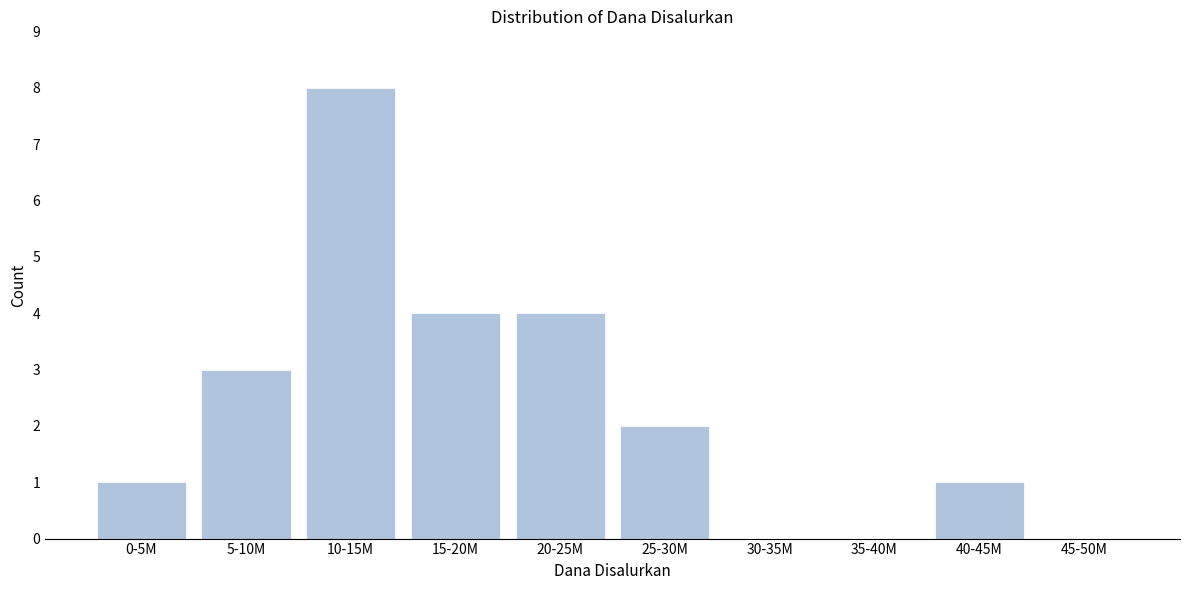

Reading left to right, extract all data points from this chart.

0-5M=1	5-10M=3	10-15M=8	15-20M=4	20-25M=4	25-30M=2	30-35M=0	35-40M=0	40-45M=1	45-50M=0